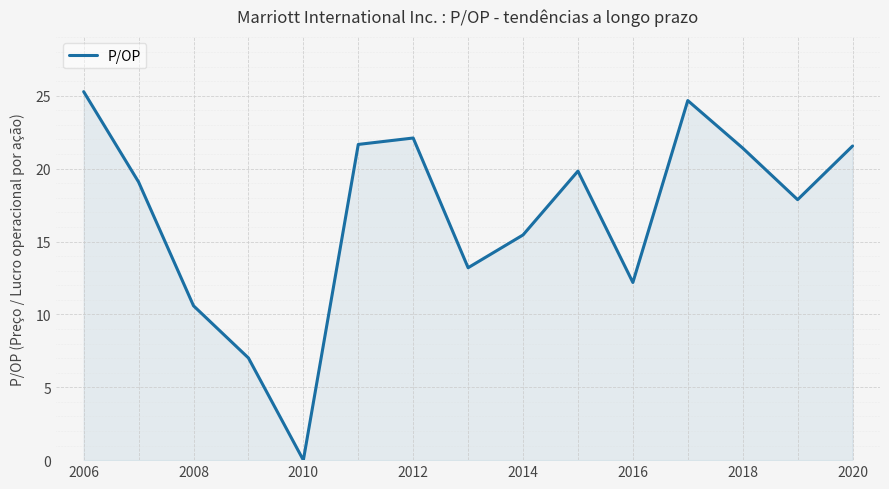

What is the difference between the maximum and minimum values?

25.3